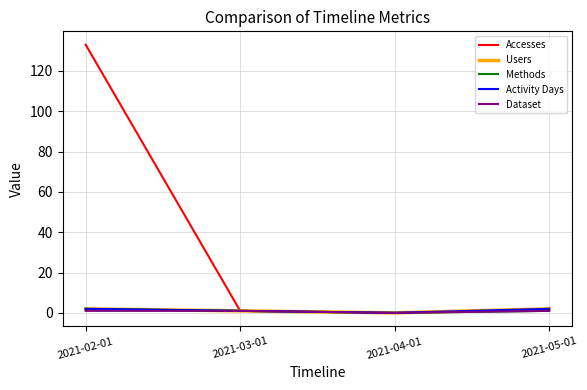

What is the spread (max minus min) of values at 2021-05-01?

1